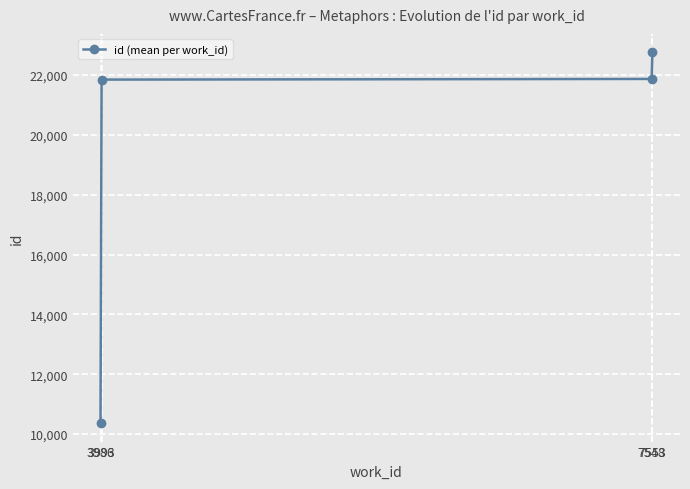

True or false: there are more than 1 points higher than both neighbors.

False